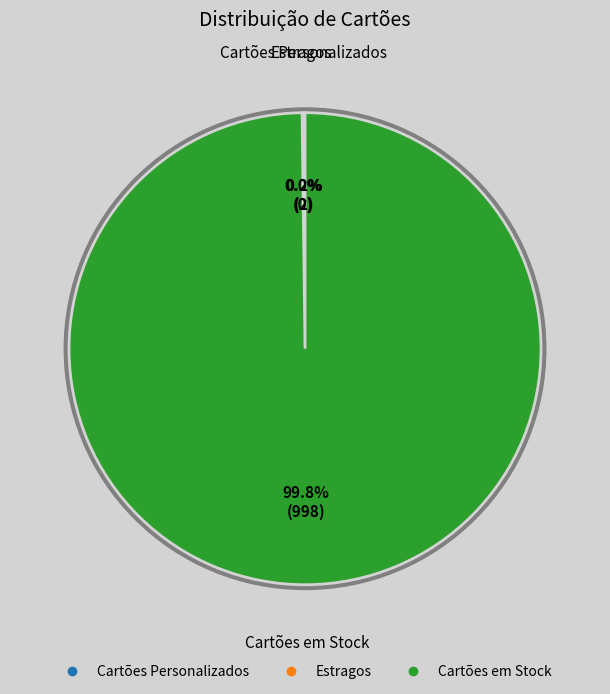

Which category has the smallest portion of the pie?

Estragos